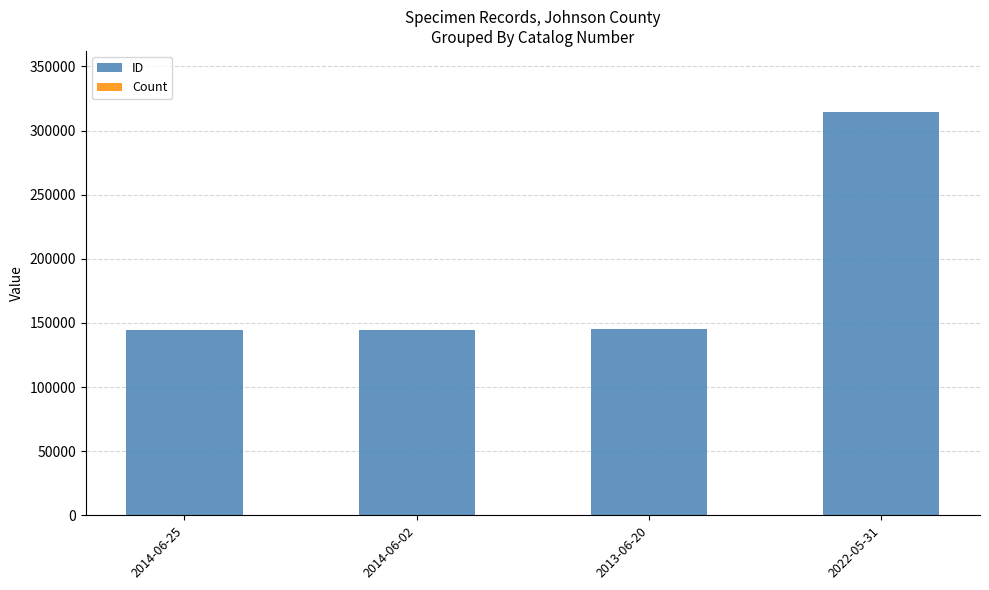

What is the maximum value for ID?

314879